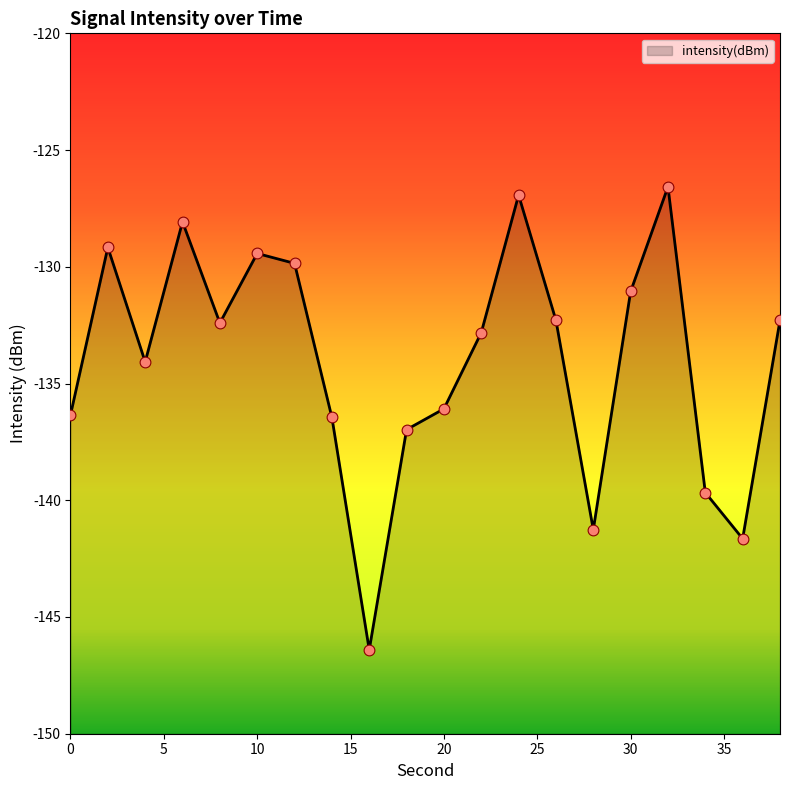

What is the change in value from 18 to 26?

+4.7